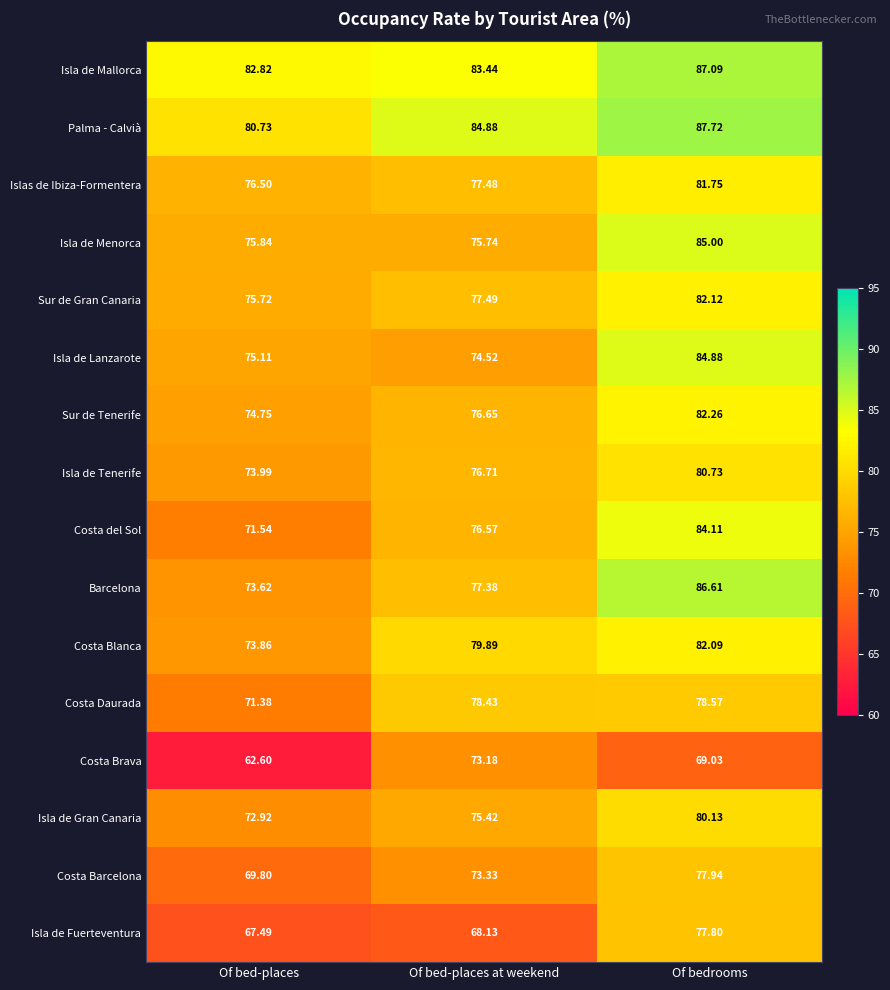

List the series in order of their peak value, lowest first.

Costa Brava, Isla de Fuerteventura, Costa Barcelona, Costa Daurada, Isla de Gran Canaria, Isla de Tenerife, Islas de Ibiza-Formentera, Costa Blanca, Sur de Gran Canaria, Sur de Tenerife, Costa del Sol, Isla de Lanzarote, Isla de Menorca, Barcelona, Isla de Mallorca, Palma - Calvià